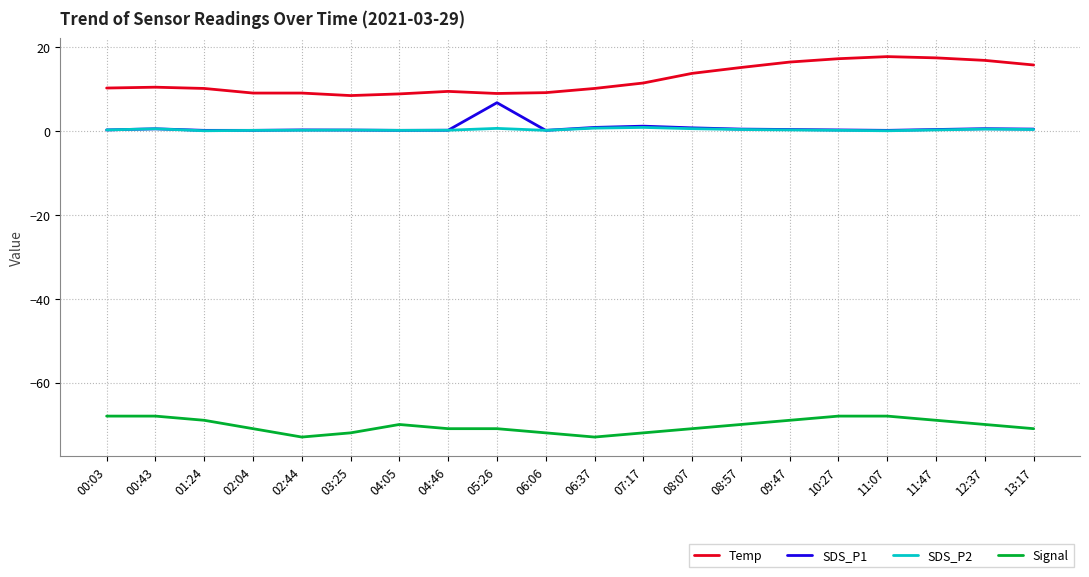

Rank the series by their maximum value, from lowest to highest.

Signal, SDS_P2, SDS_P1, Temp